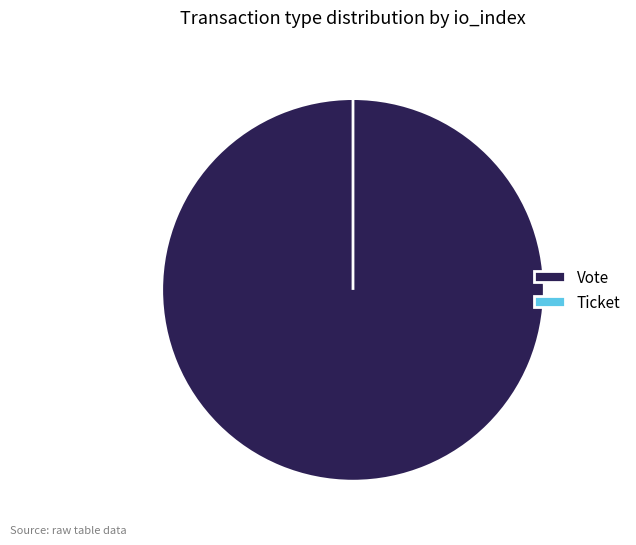

True or false: Ticket accounts for 9% of the total.

False